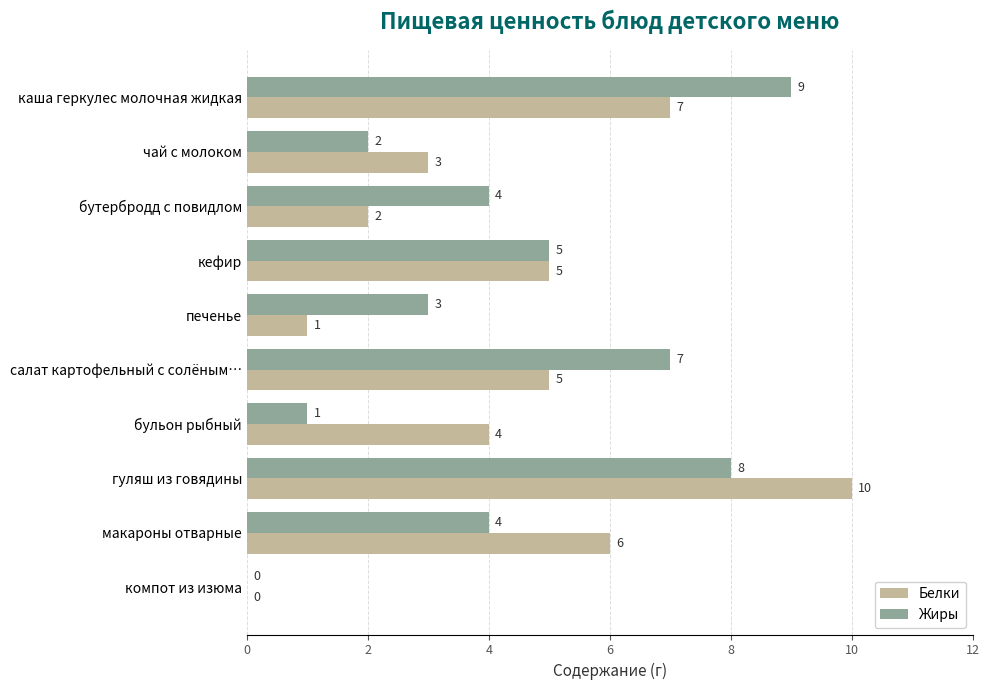

Is it true that Жиры equals 2 at бутербродд с повидлом?

False